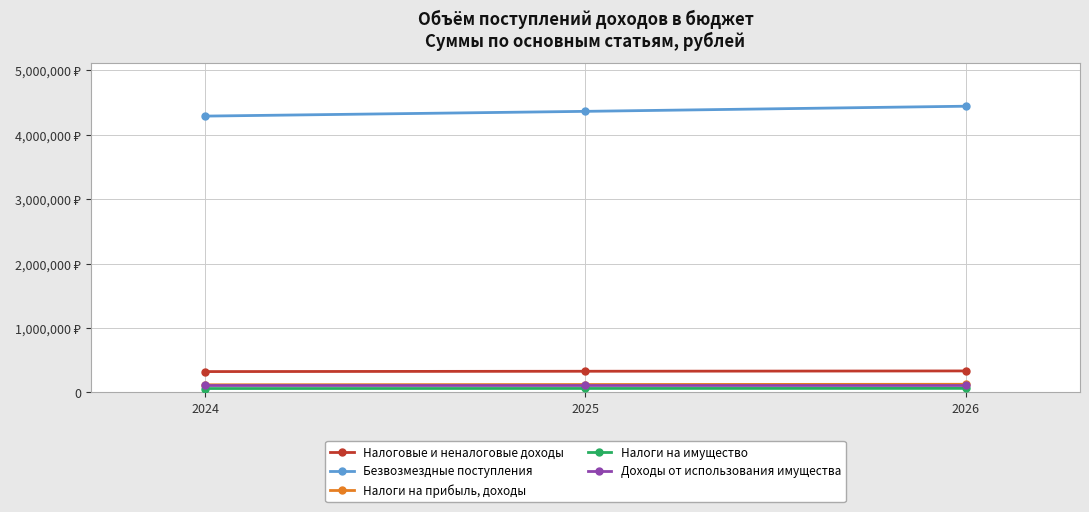

Which series has the largest range (max minus min)?

Безвозмездные поступления